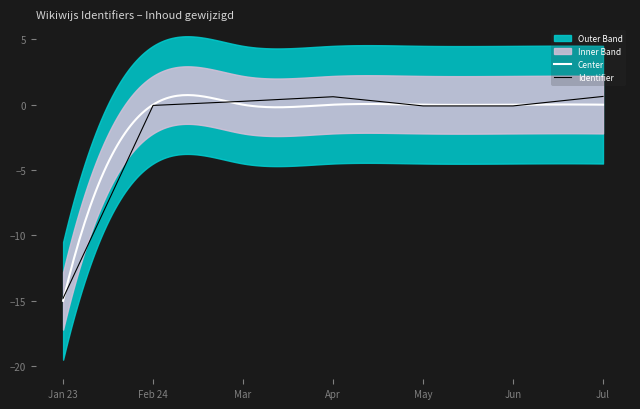

Is this an area chart (filled region under the line)?

No